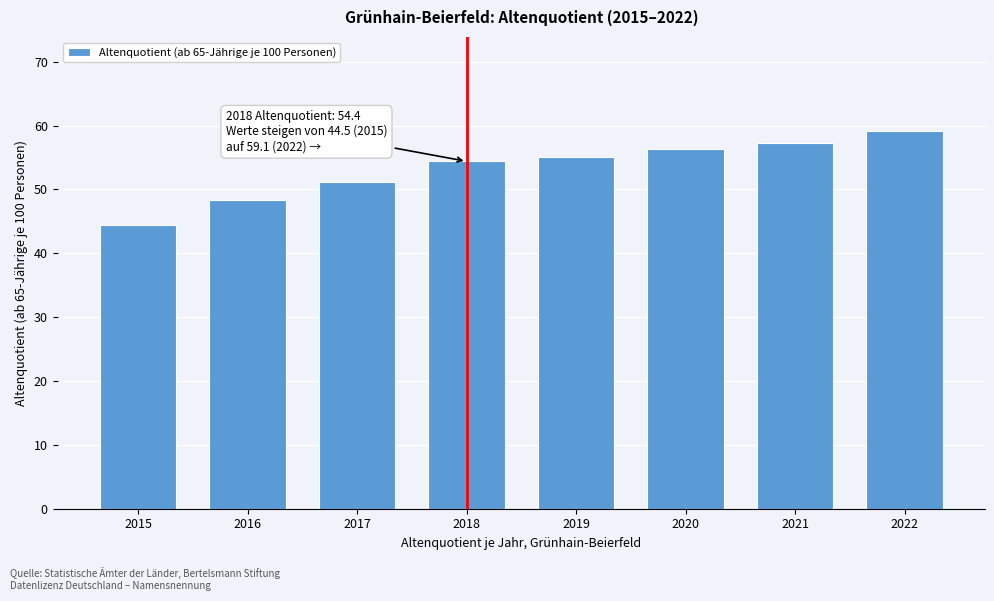

Reading right to left, transcribe all the data shown in this chart.

2022=59.1	2021=57.3	2020=56.3	2019=55.1	2018=54.4	2017=51.2	2016=48.4	2015=44.5